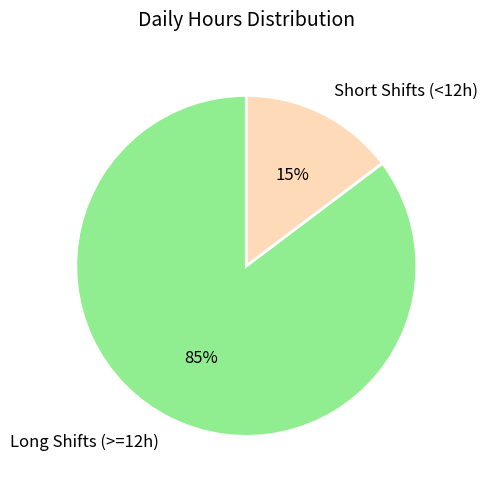

Count the number of slices in the pie.

2